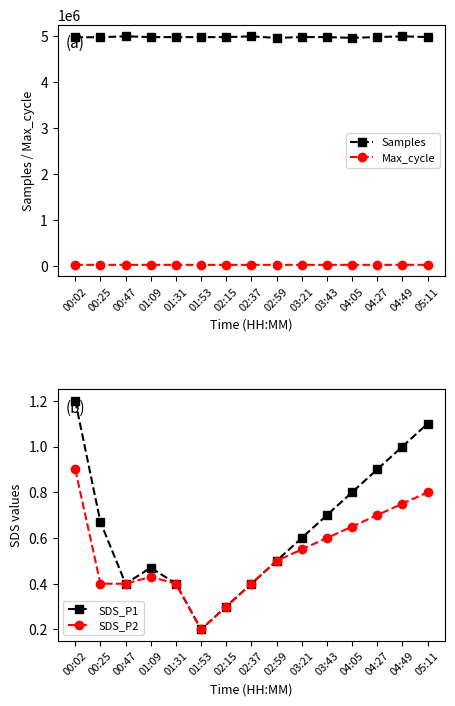

Count the number of data series in this chart.

4